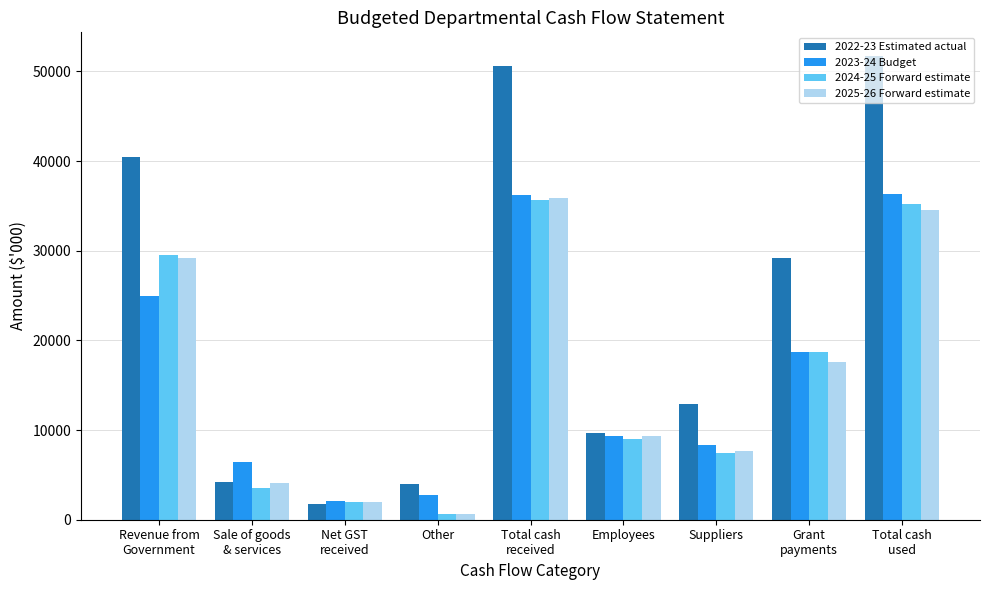

At which label is 2023-24 Budget closest to 19237?

Grant
payments